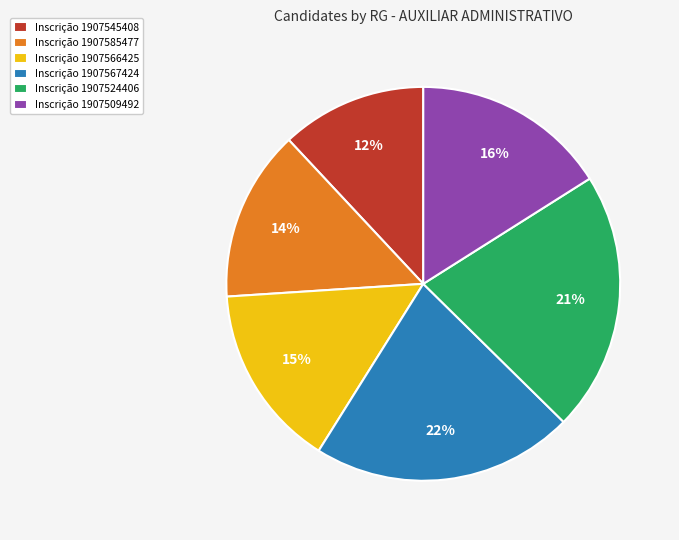

Which slice is the smallest?

Inscrição 1907545408